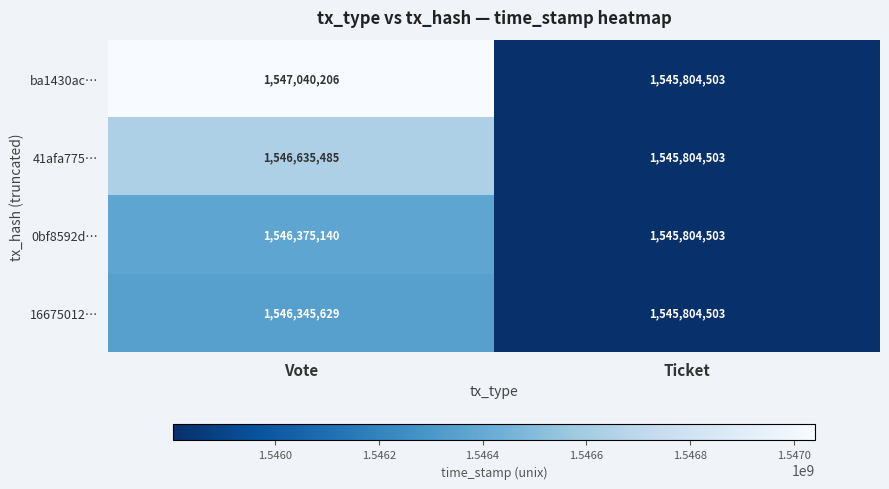

Which category has the highest value across all series?

Vote